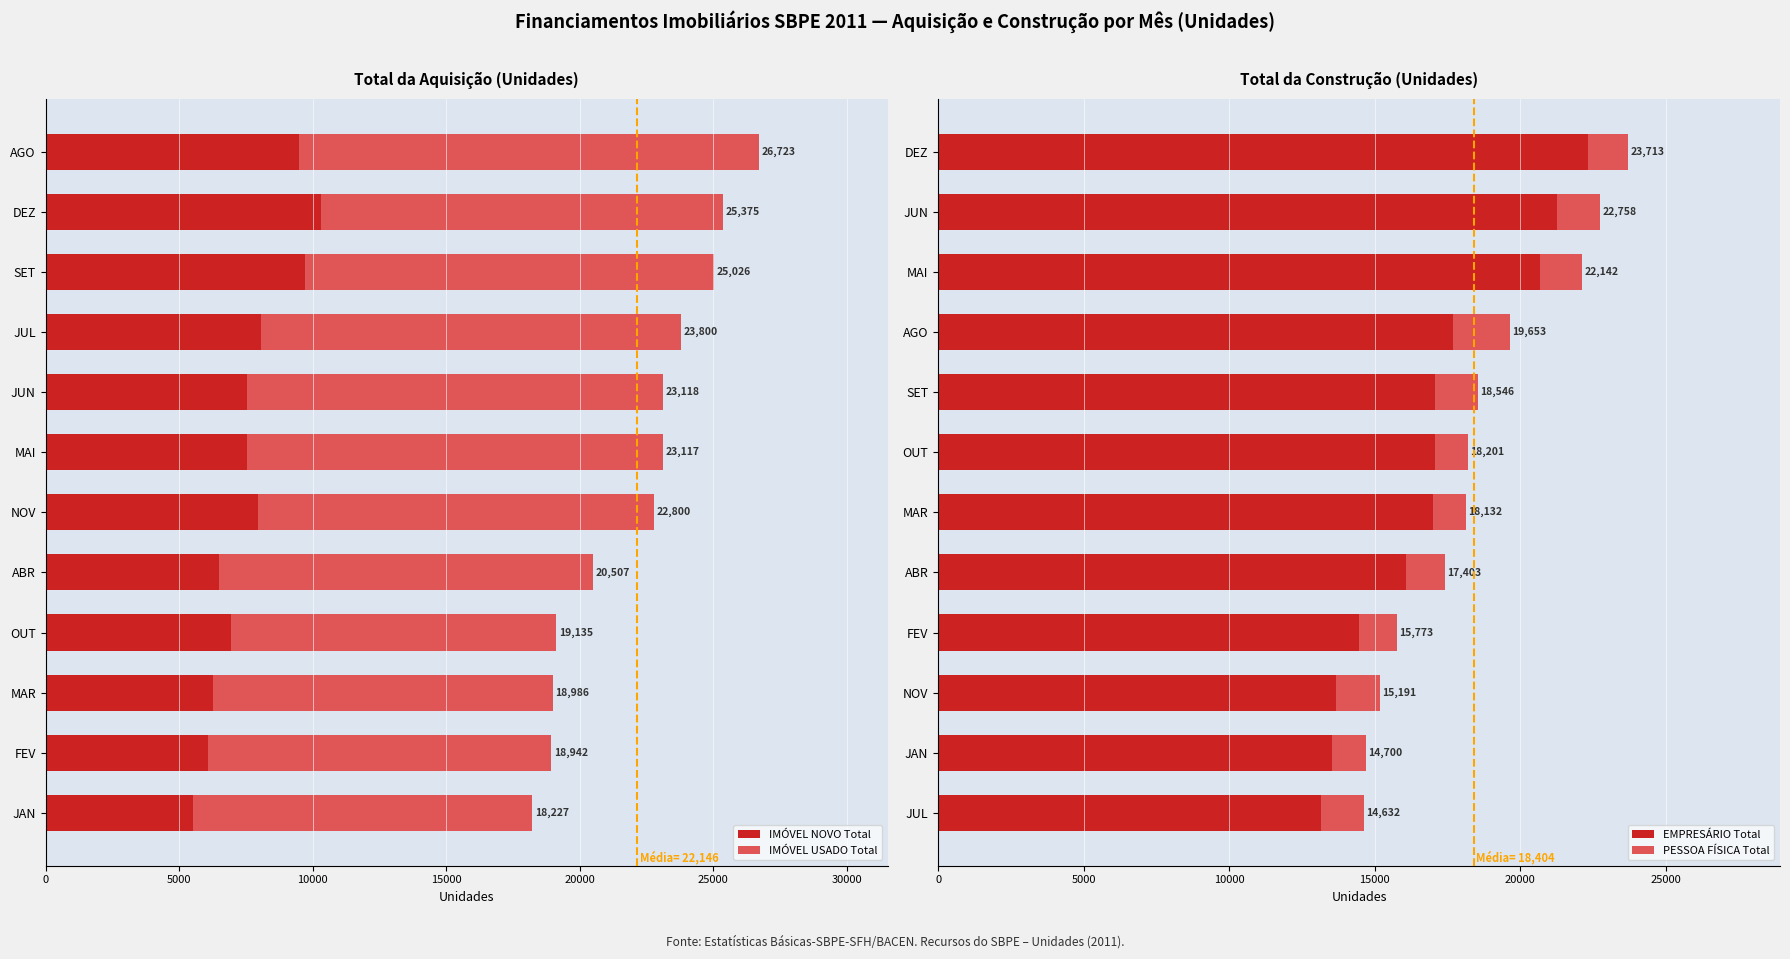

Rank the series at 35000 from lowest to highest value.

PESSOA FÍSICA Total, IMÓVEL NOVO Total, IMÓVEL USADO Total, EMPRESÁRIO Total